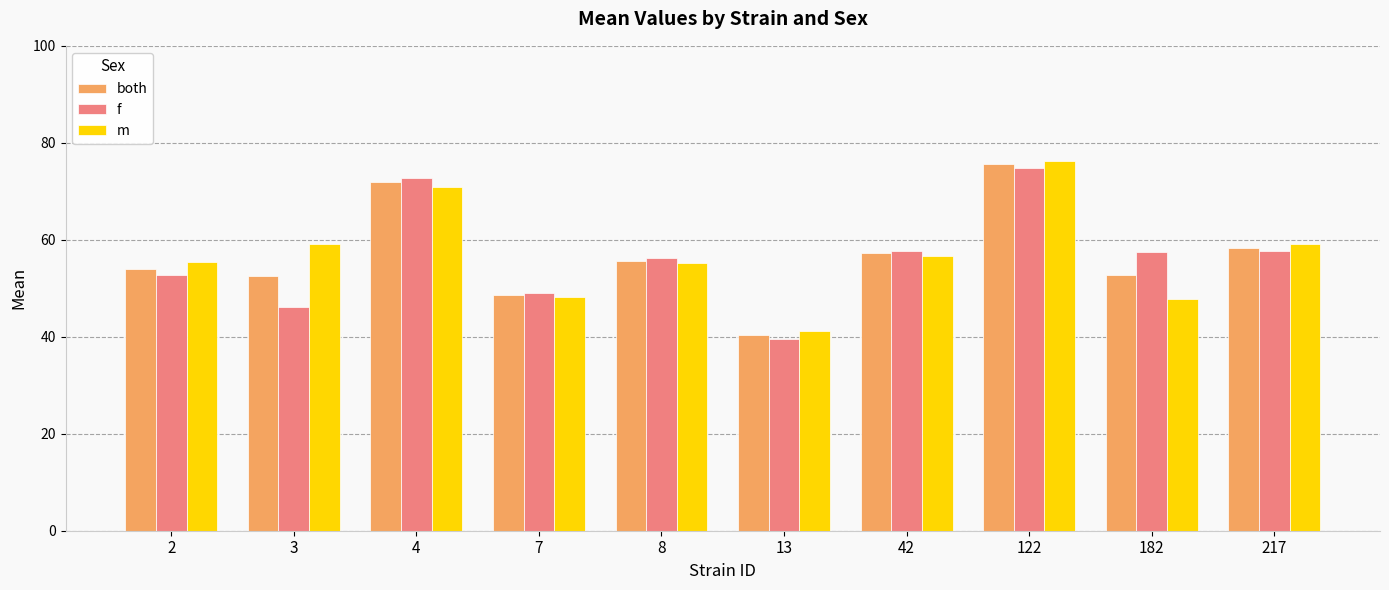

What is the sum of the m values at 7 and 122?

124.4